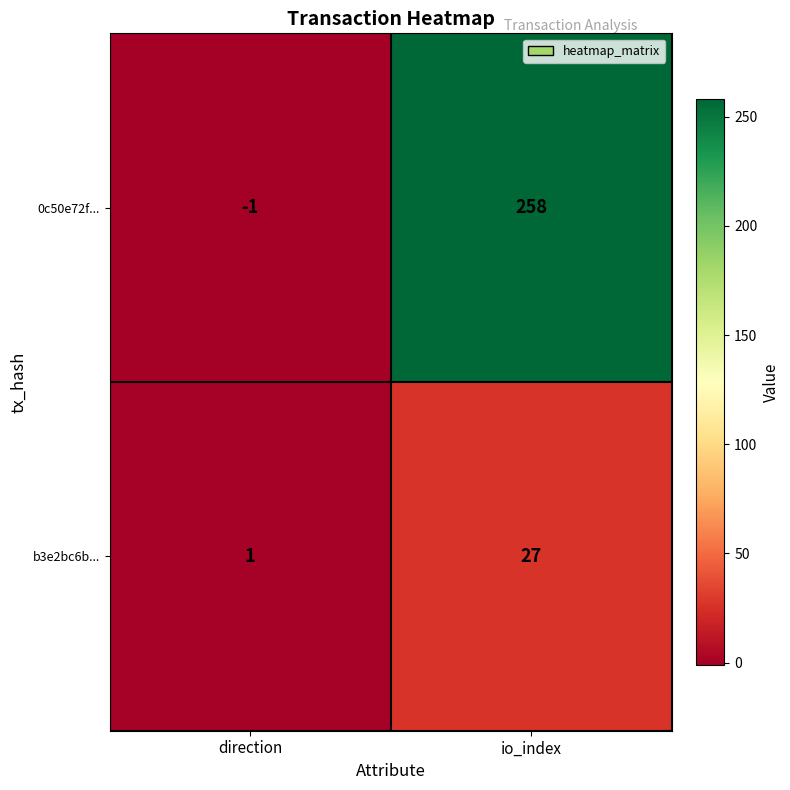

Which series has the largest range (max minus min)?

0c50e72f...